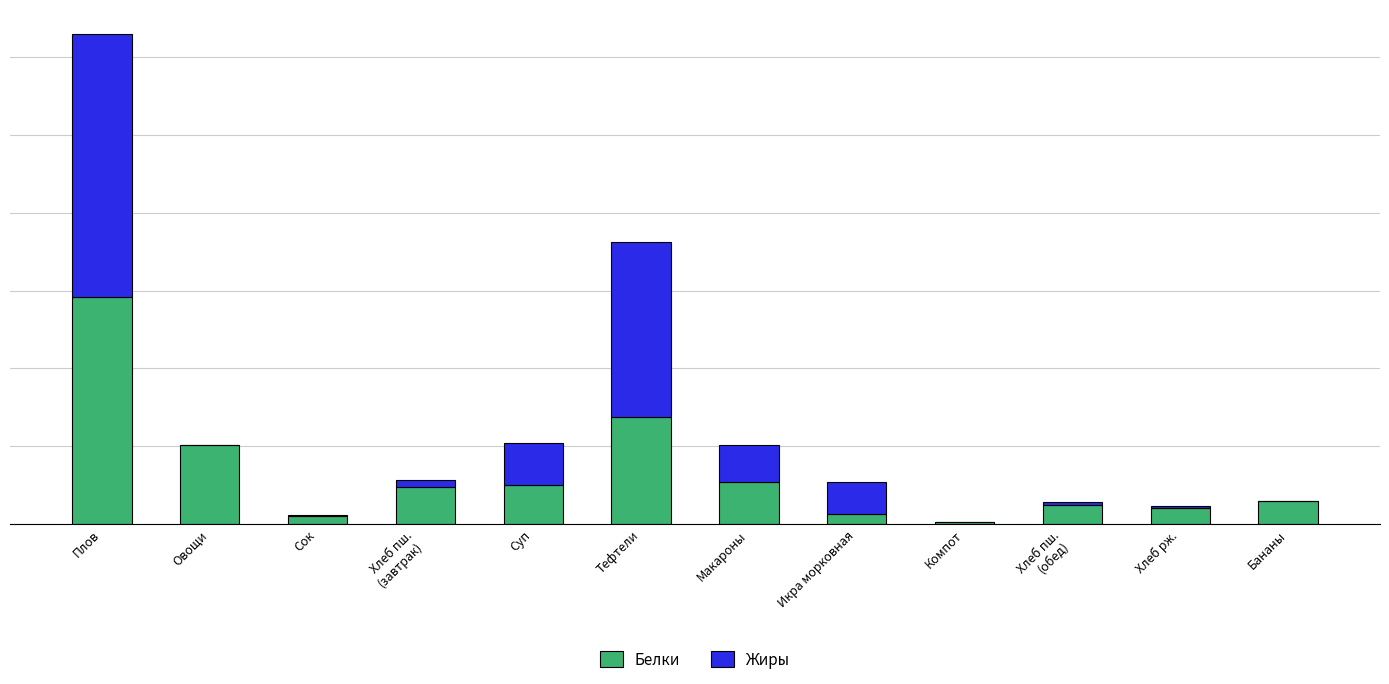

What are all the series names shown in the legend?

Белки, Жиры